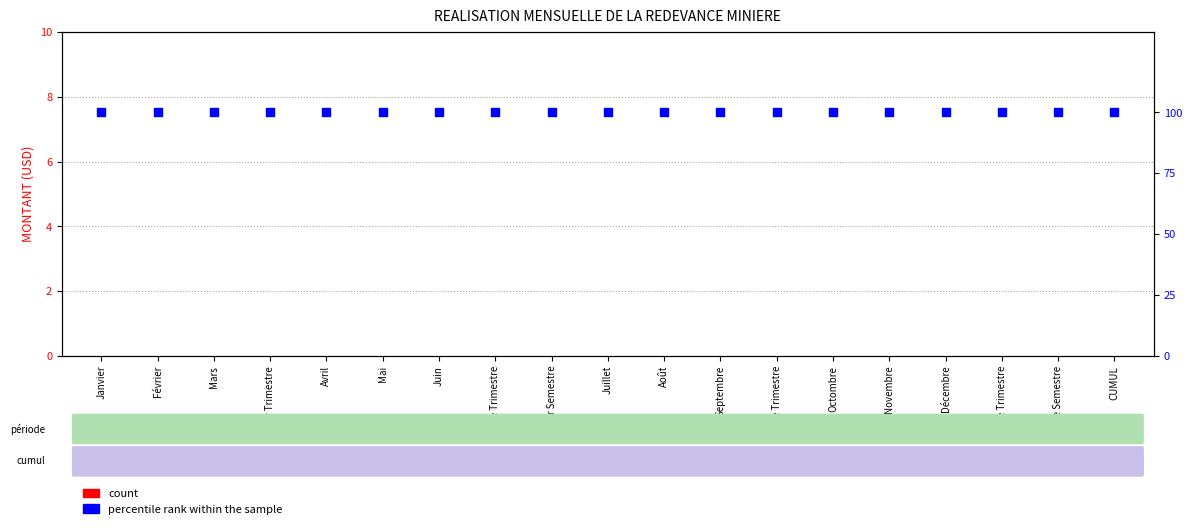

Which series contains the lowest Y value?

count